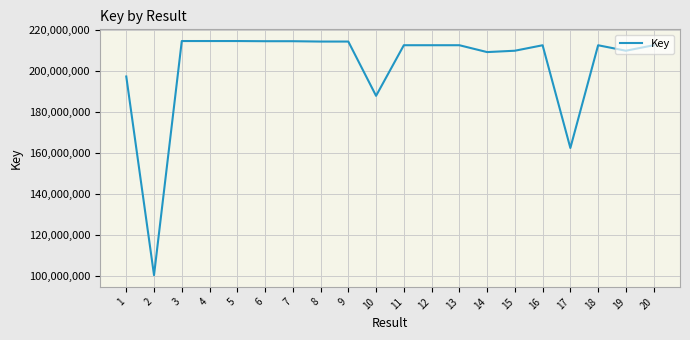

The value at 11 is 374098782. True or false?

False